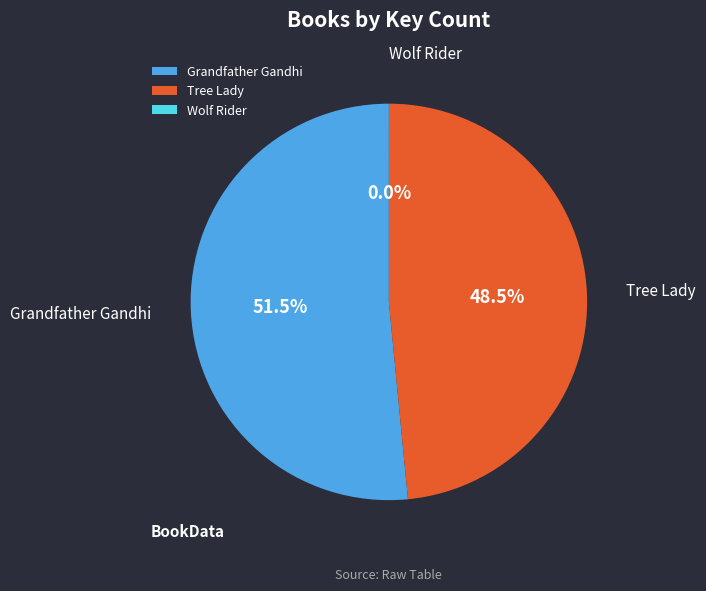

What is the majority slice?

Grandfather Gandhi